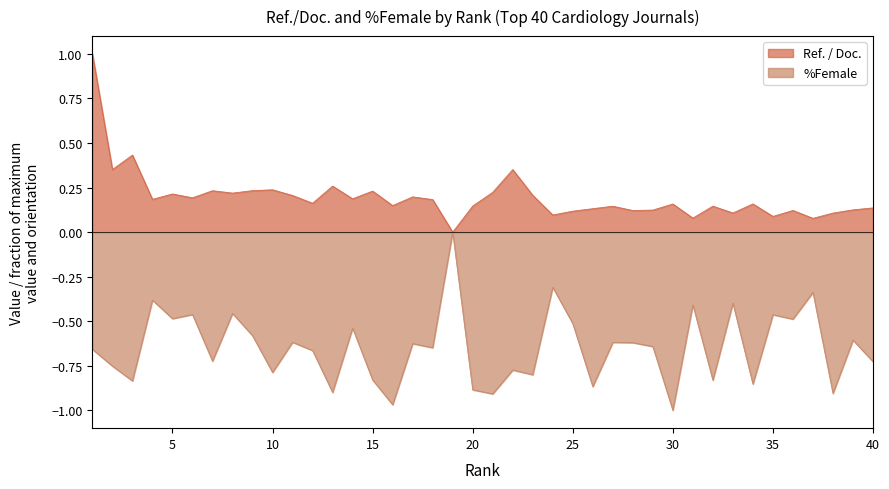

Rank the series at 37 from lowest to highest value.

%Female, Ref. / Doc.